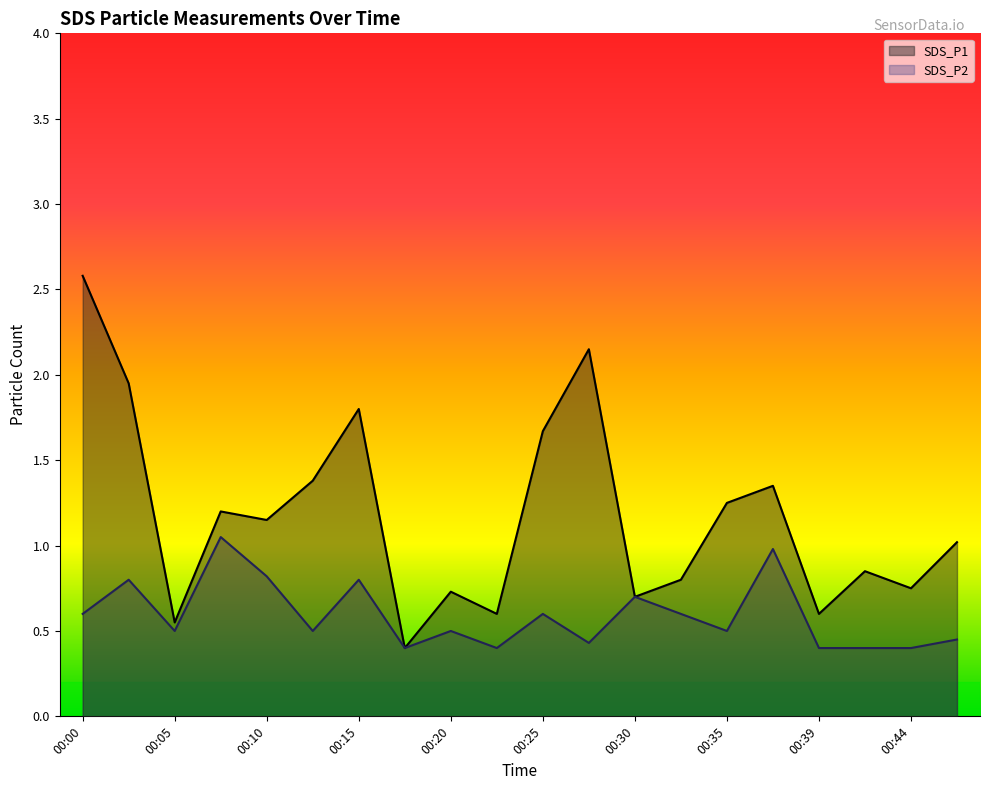

Rank the series by their average value, from highest to lowest.

SDS_P1, SDS_P2